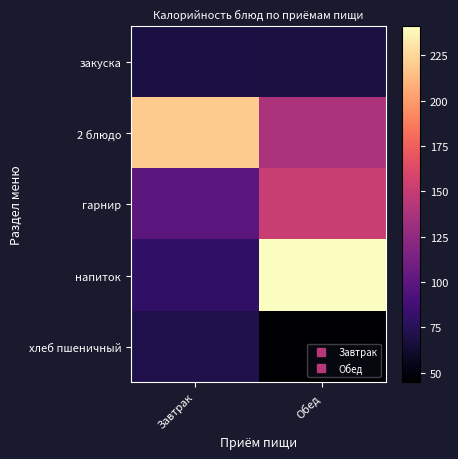

Which series has the largest range (max minus min)?

напиток